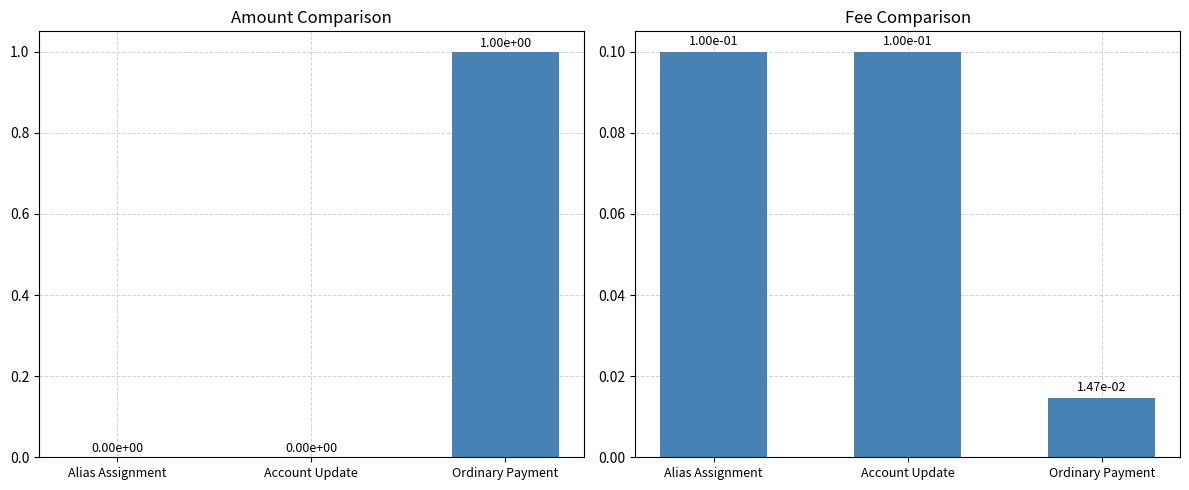

Reading right to left, transcribe all the data shown in this chart.

Amount: 1.0	0.0	0.0
Fee: 0.0	0.1	0.1